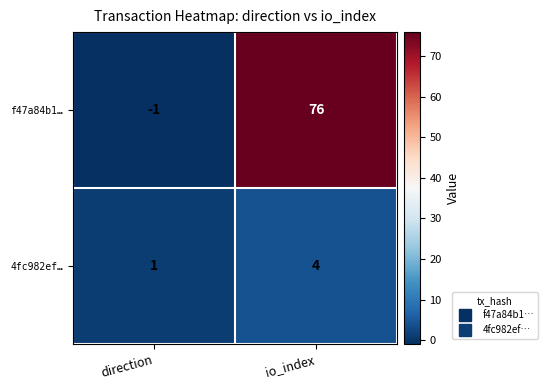

List the series in order of their peak value, lowest first.

4fc982ef…, f47a84b1…